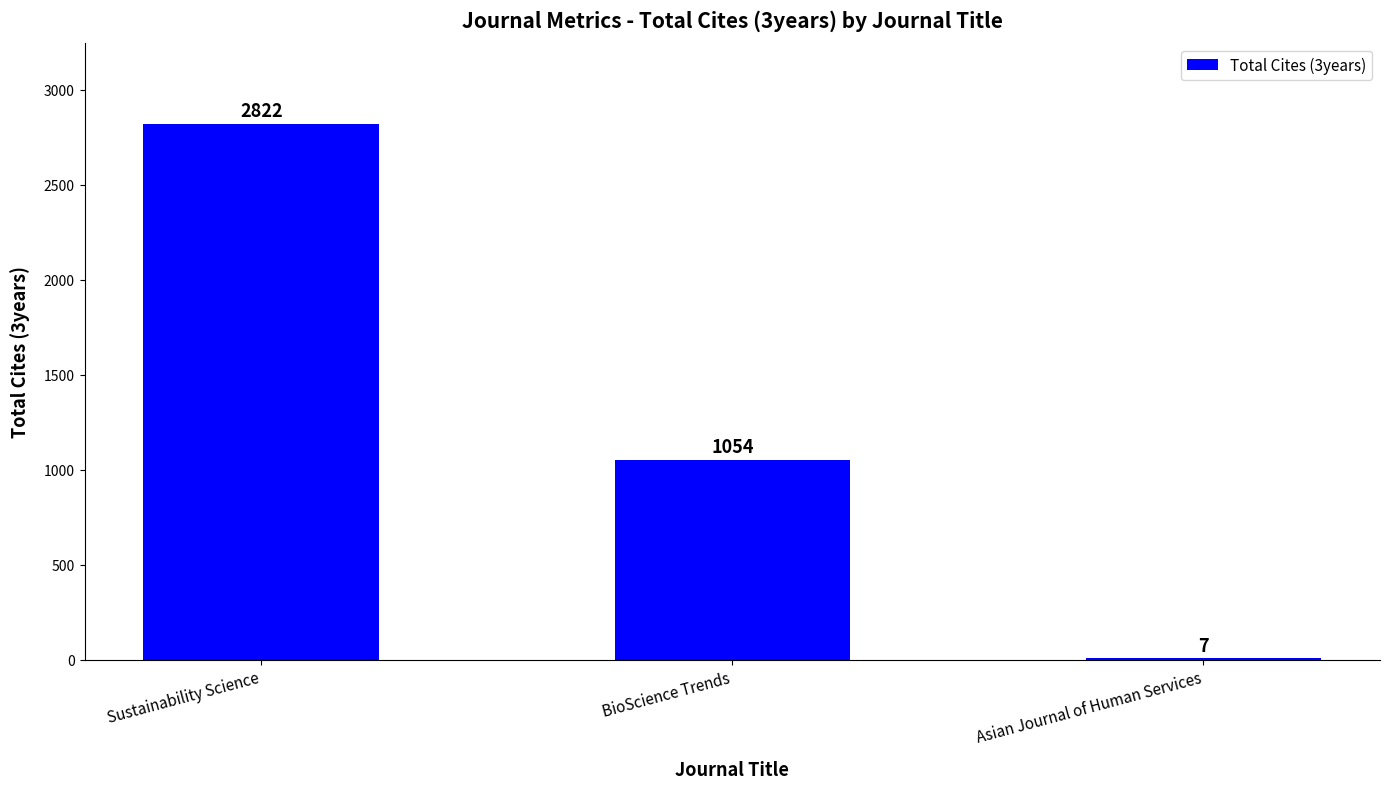

How many data points does each series have?

3